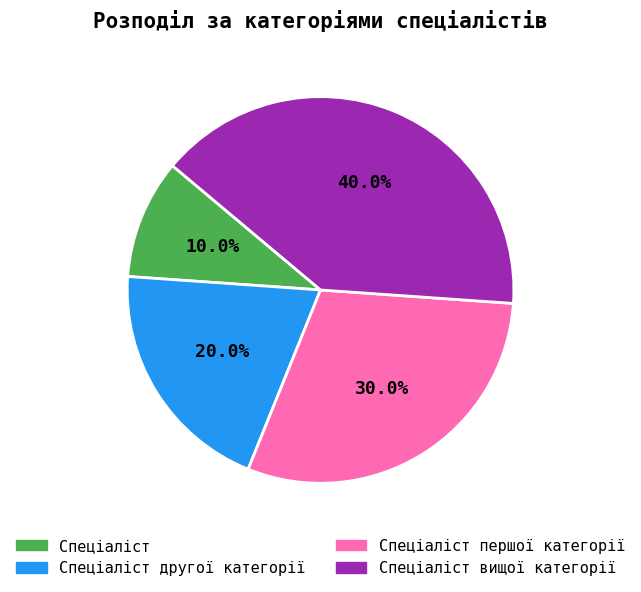

Does any single category account for the majority?

No